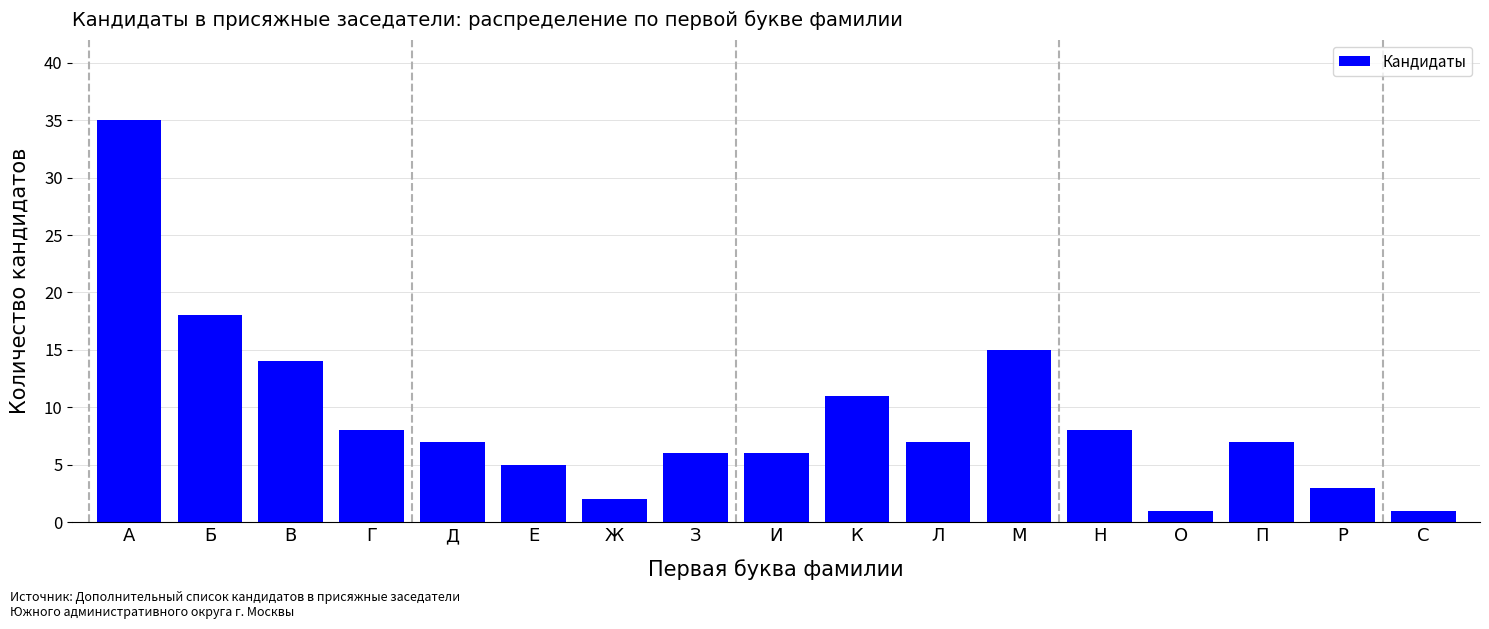

Reading left to right, extract all data points from this chart.

А=35	Б=18	В=14	Г=8	Д=7	Е=5	Ж=2	З=6	И=6	К=11	Л=7	М=15	Н=8	О=1	П=7	Р=3	С=1